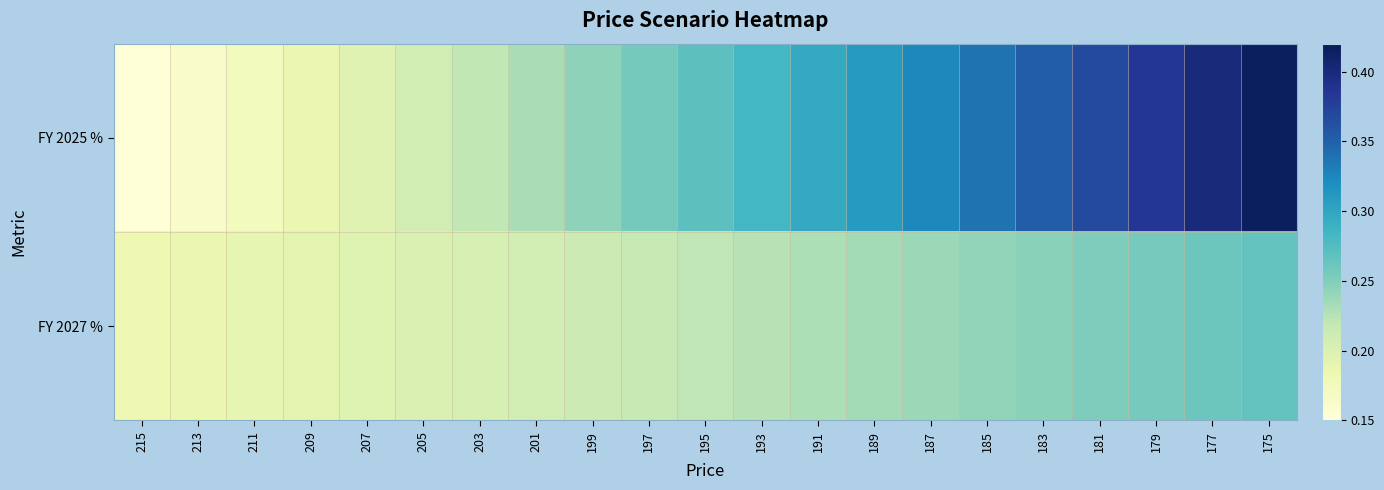

How many distinct data groups are displayed?

2